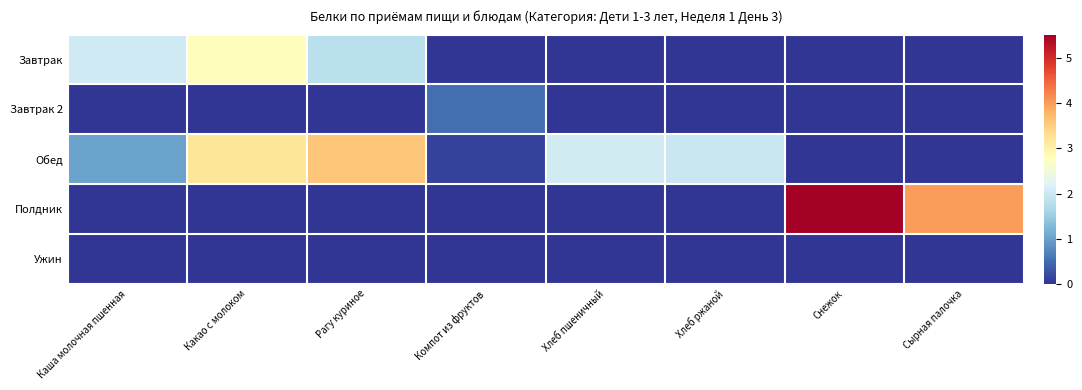

What is the maximum value shown in the chart?

5.5